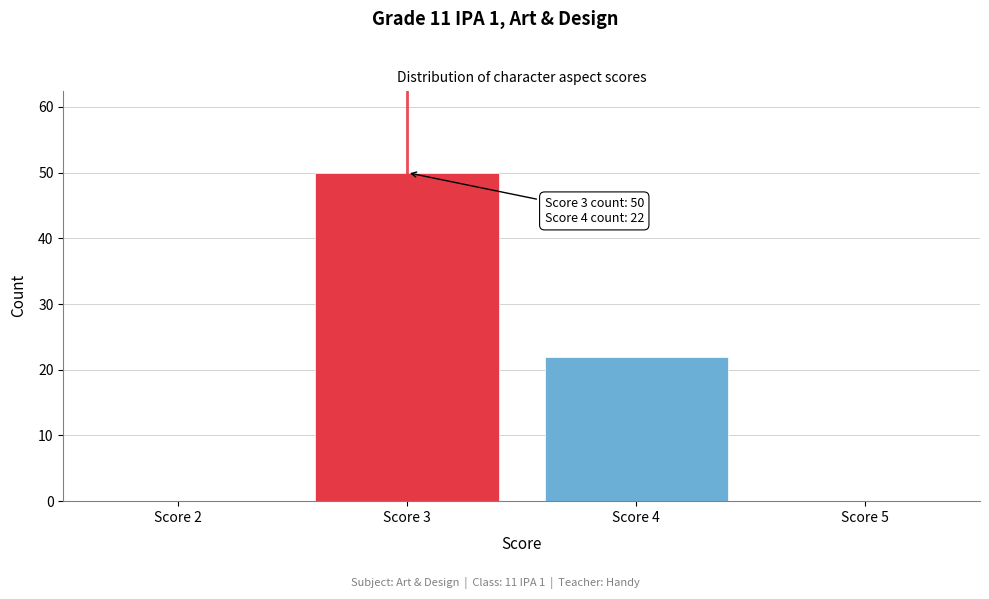

Reading right to left, transcribe all the data shown in this chart.

Score 5=0	Score 4=22	Score 3=50	Score 2=0